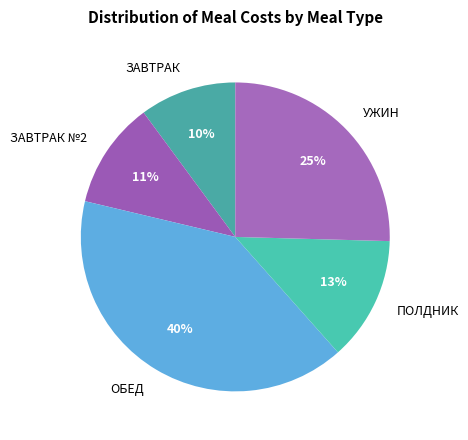

What is the ratio of the value at ПОЛДНИК to the value at ЗАВТРАК?

1.3